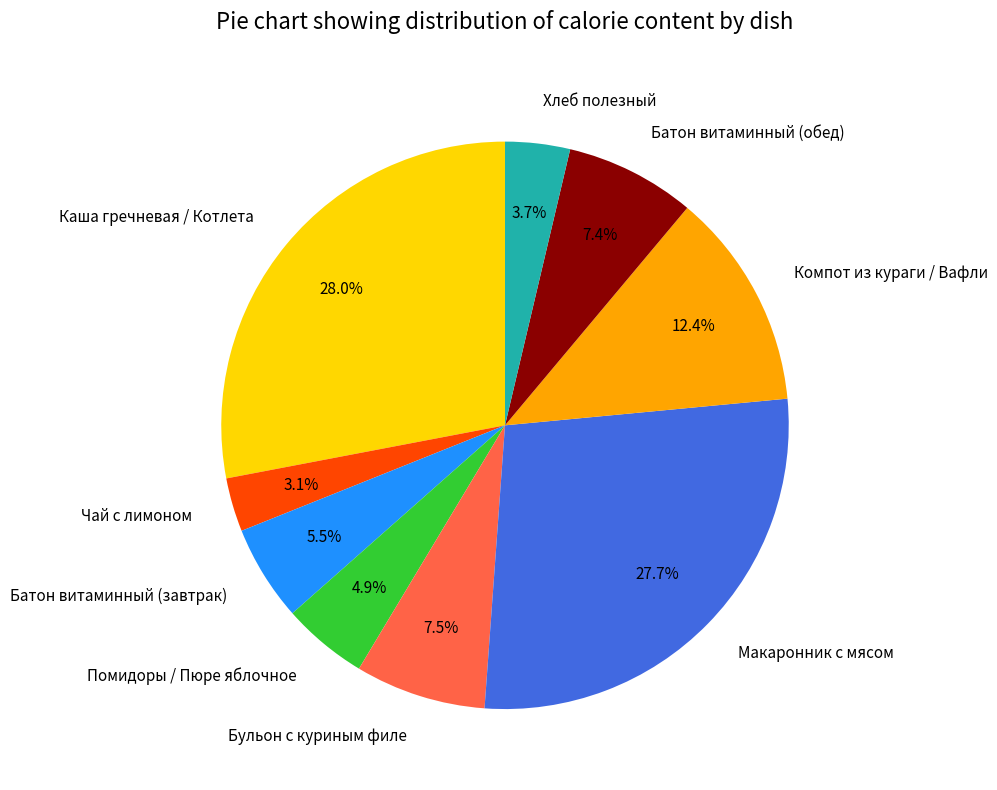

Count the number of slices in the pie.

9